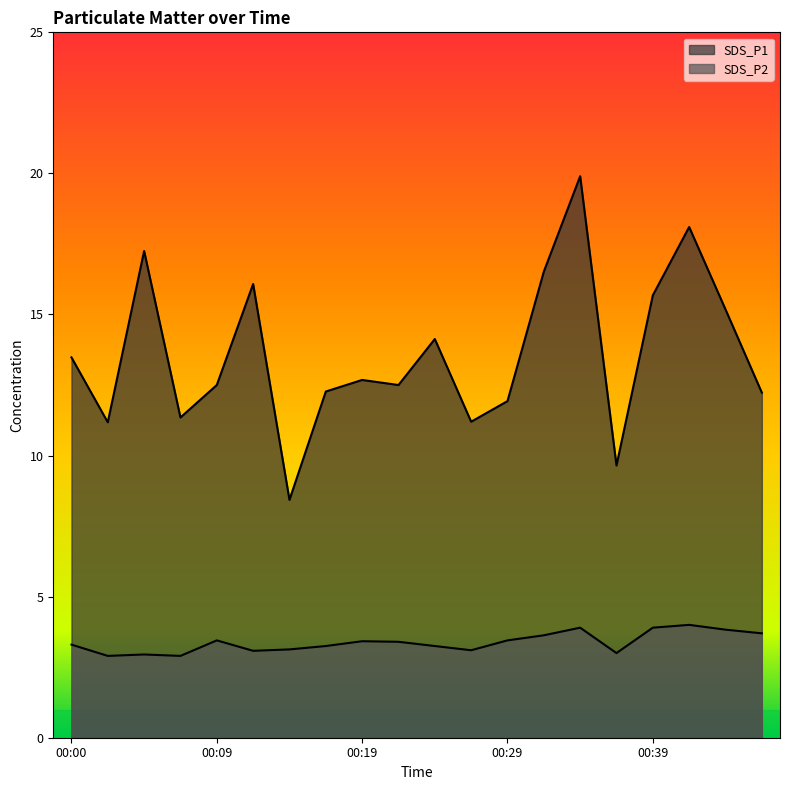

What are all the series names shown in the legend?

SDS_P1, SDS_P2